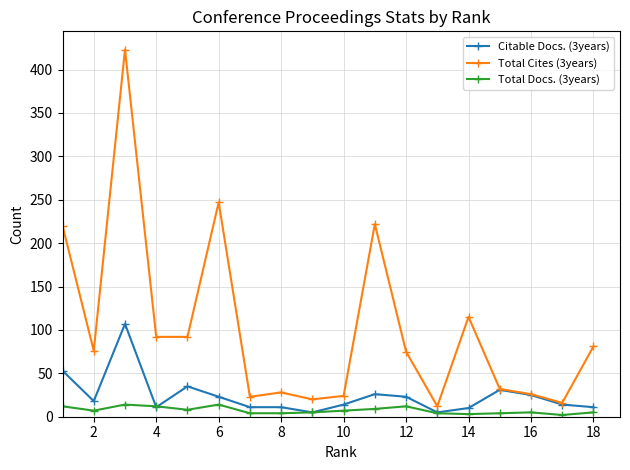

List the series in order of their overall mean, highest first.

Total Cites (3years), Citable Docs. (3years), Total Docs. (3years)